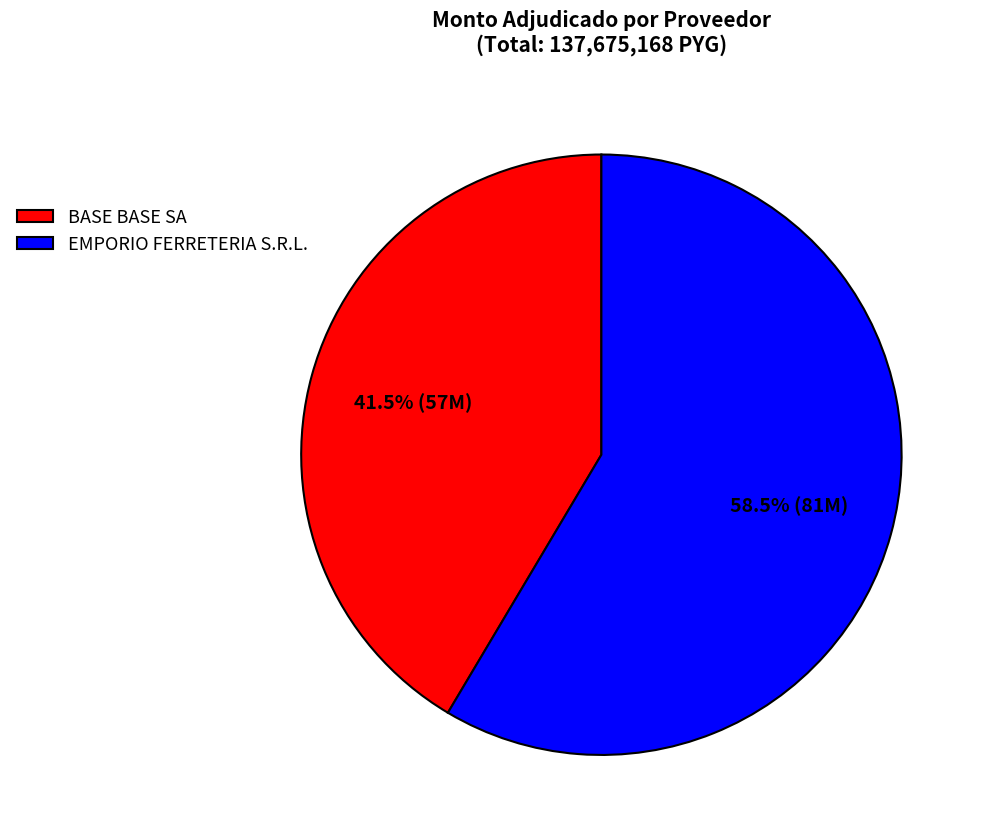

Which category has the biggest portion of the pie?

EMPORIO FERRETERIA S.R.L.